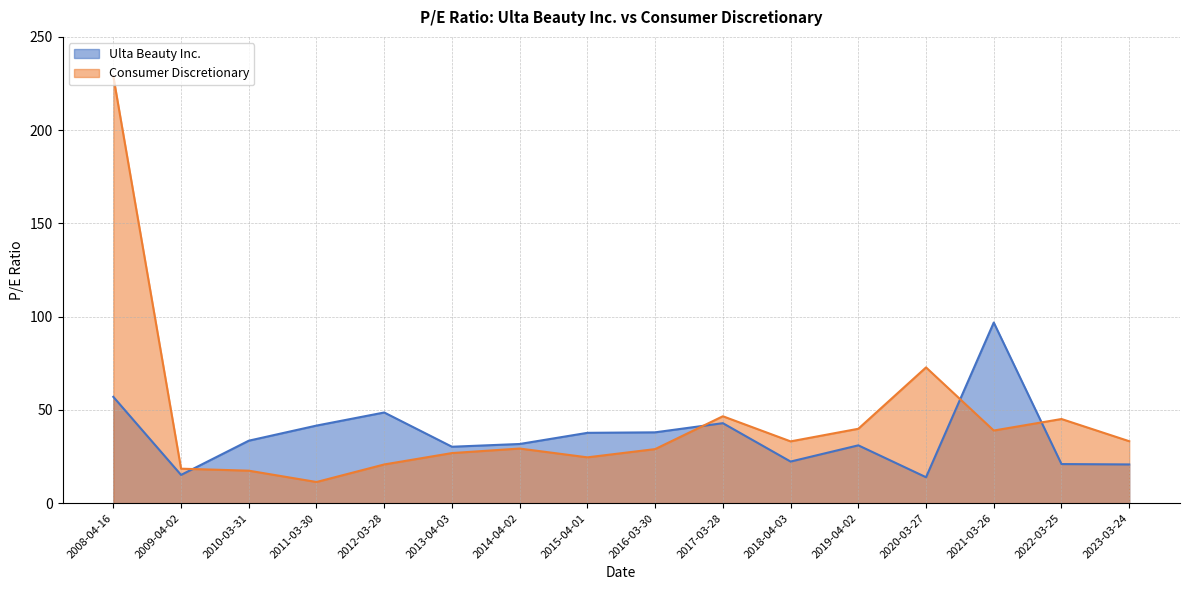

In Consumer Discretionary, how many points are higher than both neighbors (excluding endpoints)?

4